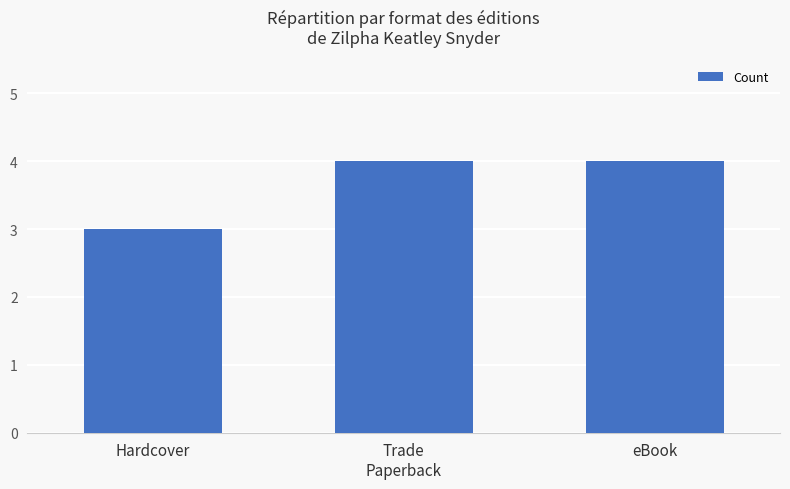

What is the difference between the maximum and minimum values?

1